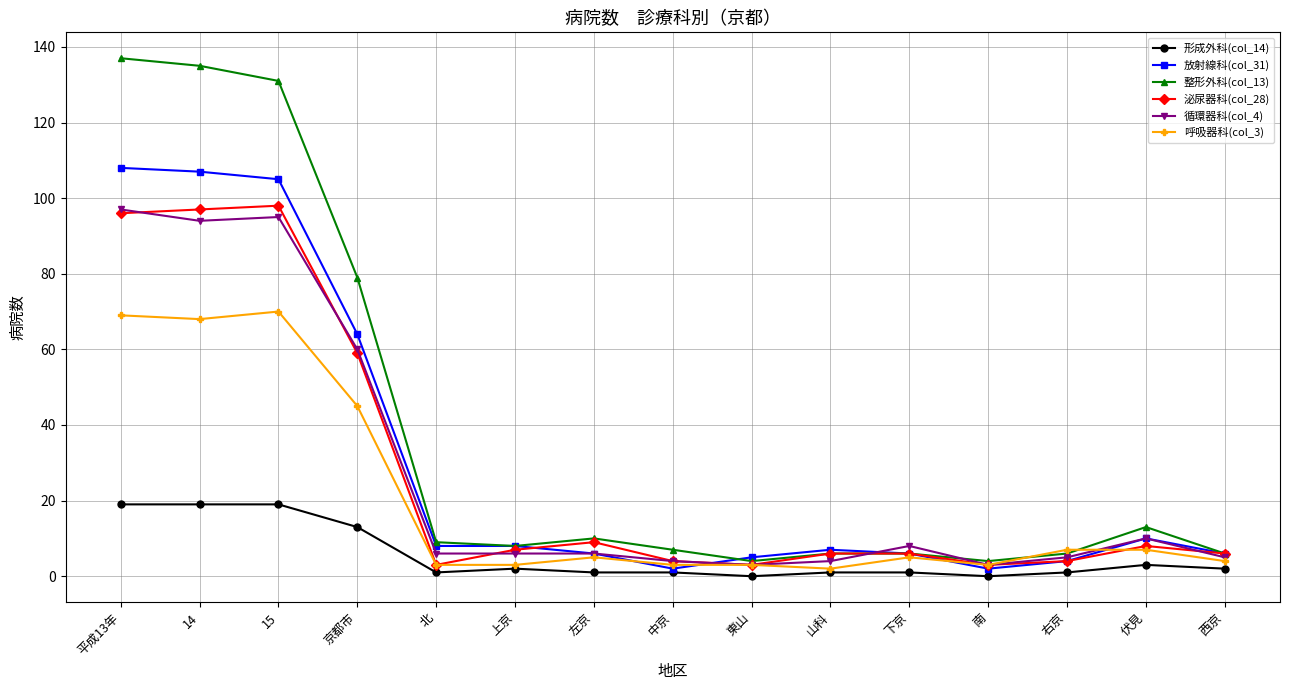

True or false: 泌尿器科(col_28) and 形成外科(col_14) intersect in this chart.

False